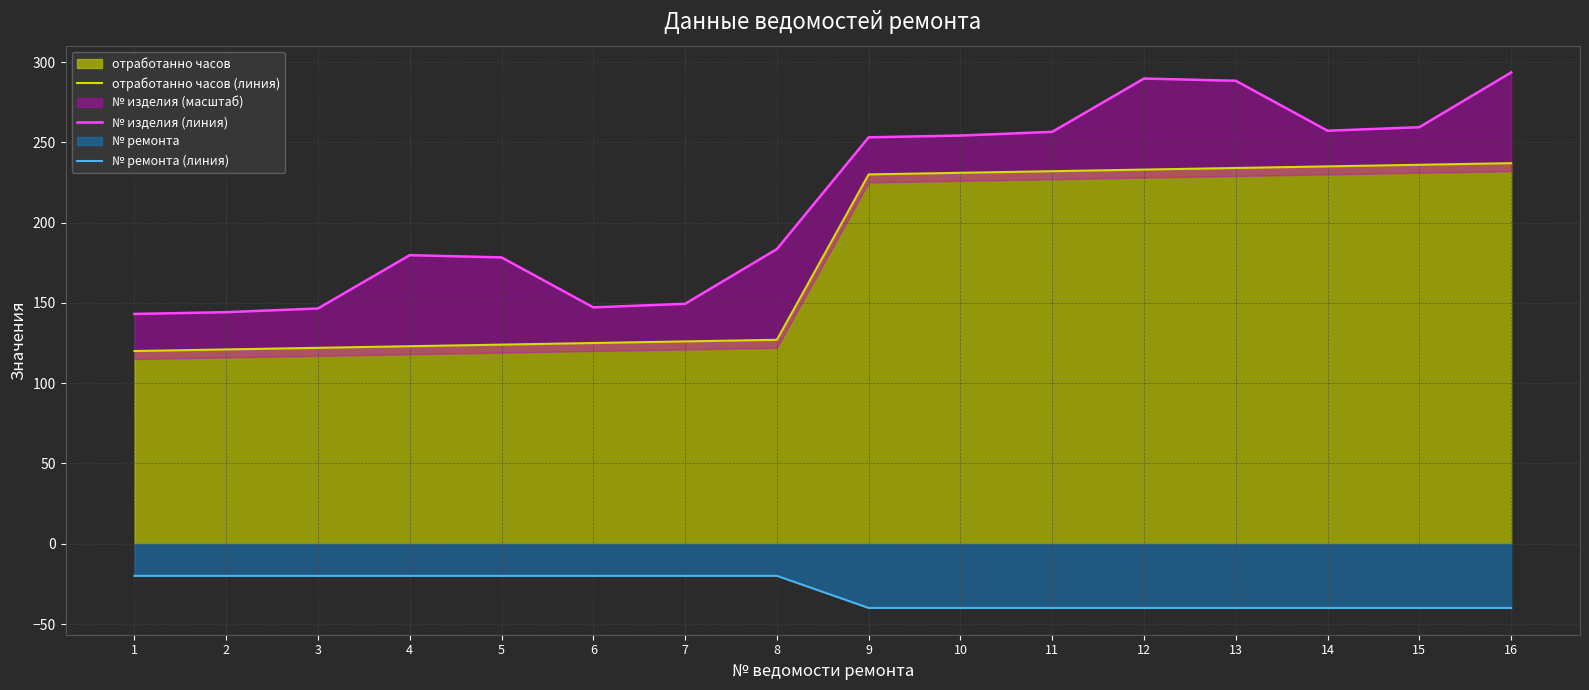

Reading right to left, list all the values displayed in this chart.

отработанно часов (линия): 16=237.0	15=236.0	14=235.0	13=234.0	12=233.0	11=232.0	10=231.0	9=230.0	8=127.0	7=126.0	6=125.0	5=124.0	4=123.0	3=122.0	2=121.0	1=120.0
№ изделия (линия): 16=293.5	15=259.4	14=257.2	13=288.3	12=289.7	11=256.5	10=254.2	9=253.1	8=183.5	7=149.4	6=147.2	5=178.3	4=179.7	3=146.5	2=144.2	1=143.1
№ ремонта (линия): 16=-40.0	15=-40.0	14=-40.0	13=-40.0	12=-40.0	11=-40.0	10=-40.0	9=-40.0	8=-20.0	7=-20.0	6=-20.0	5=-20.0	4=-20.0	3=-20.0	2=-20.0	1=-20.0